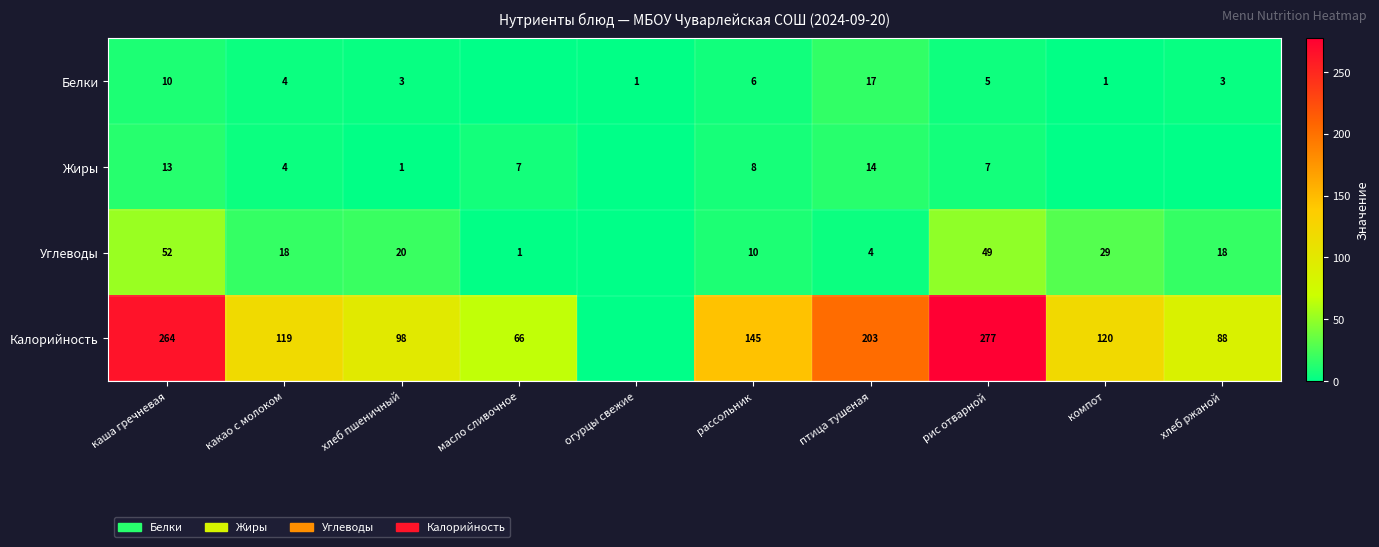

True or false: Белки has a value of 5 at рис отварной.

True